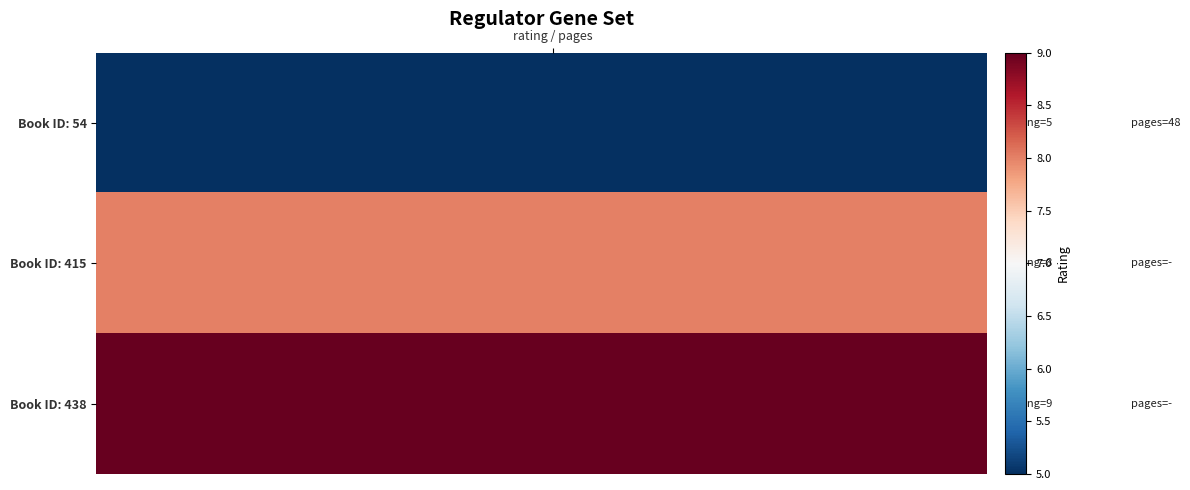

Reading left to right, what are all the values shown in this chart?

Book ID: 54: 5	5	5	5	5	5	5	5	5	5	5	5	5	5	5	5	5	5	5	5	5	5	5	5	5	5	5	5	5	5	5	5	5	5	5	5	5	5	5	5
Book ID: 415: 8	8	8	8	8	8	8	8	8	8	8	8	8	8	8	8	8	8	8	8	8	8	8	8	8	8	8	8	8	8	8	8	8	8	8	8	8	8	8	8
Book ID: 438: 9	9	9	9	9	9	9	9	9	9	9	9	9	9	9	9	9	9	9	9	9	9	9	9	9	9	9	9	9	9	9	9	9	9	9	9	9	9	9	9